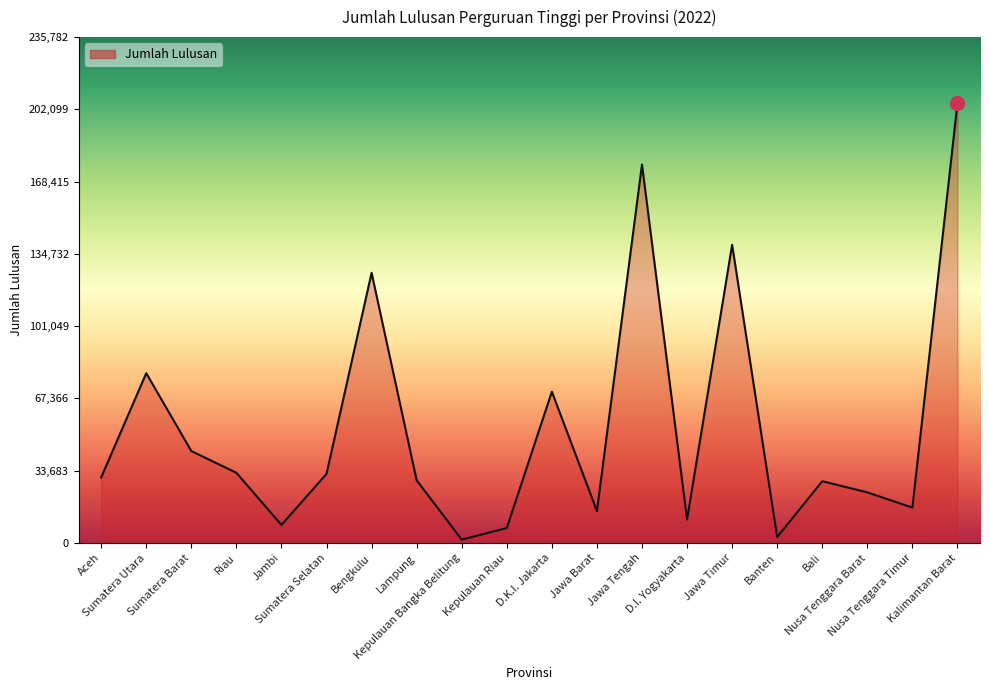

What is the maximum value shown in the chart?

205028